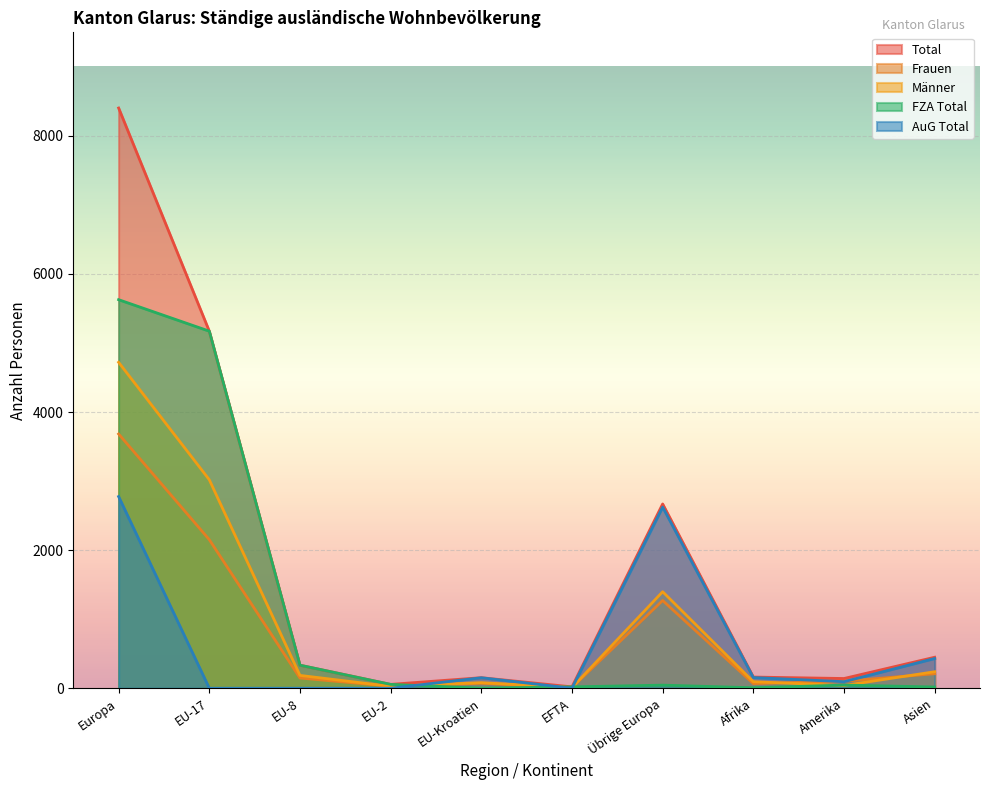

True or false: Frauen has a value of 11 at EFTA.

True